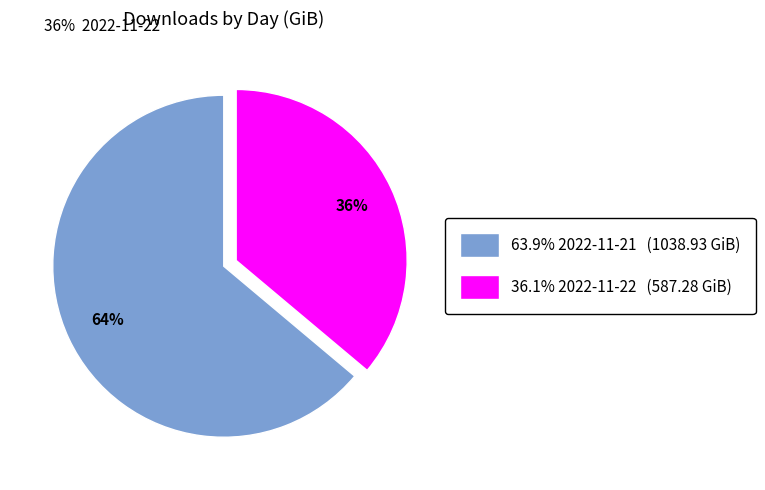

How many segments does this pie chart have?

2